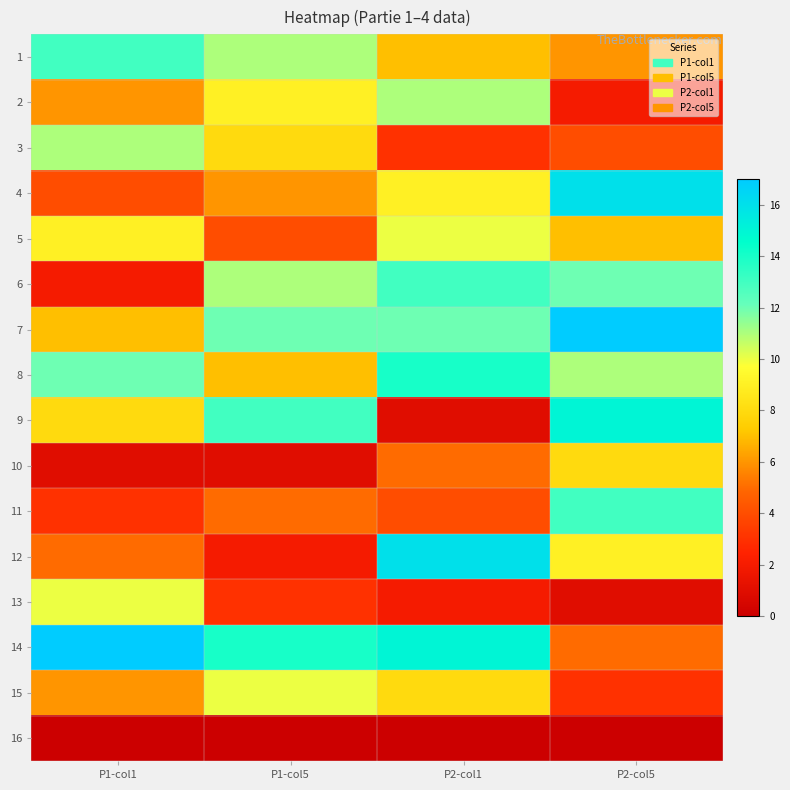

How many categories are shown in the chart?

4